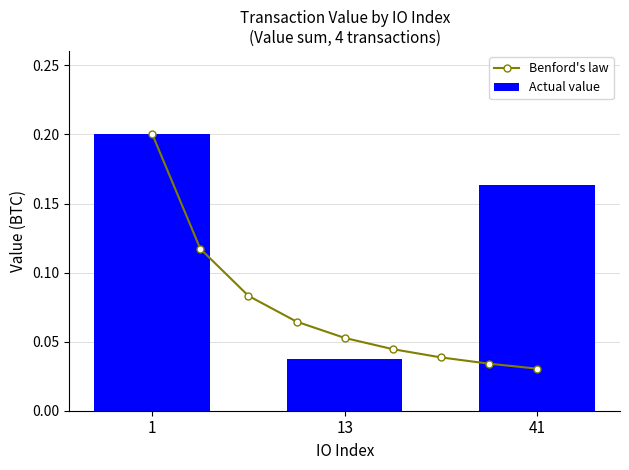

The Actual value series shows 0.2 at 1. True or false?

True